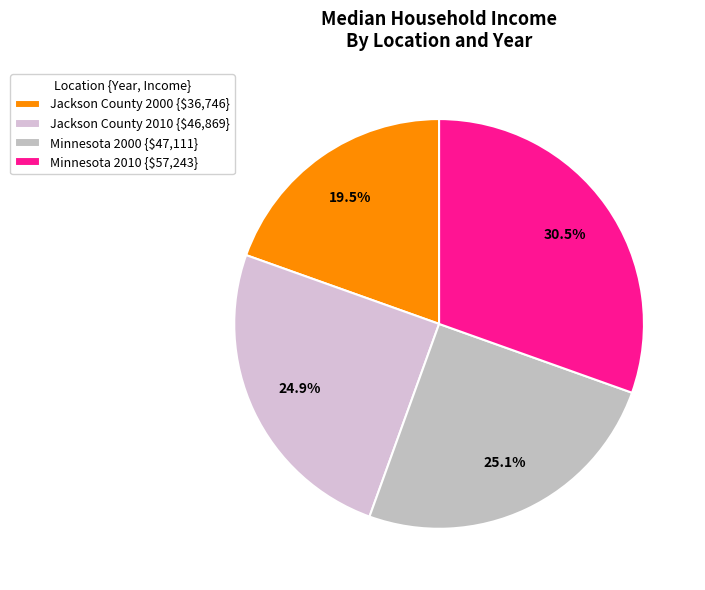

Is there a majority slice in this chart?

No